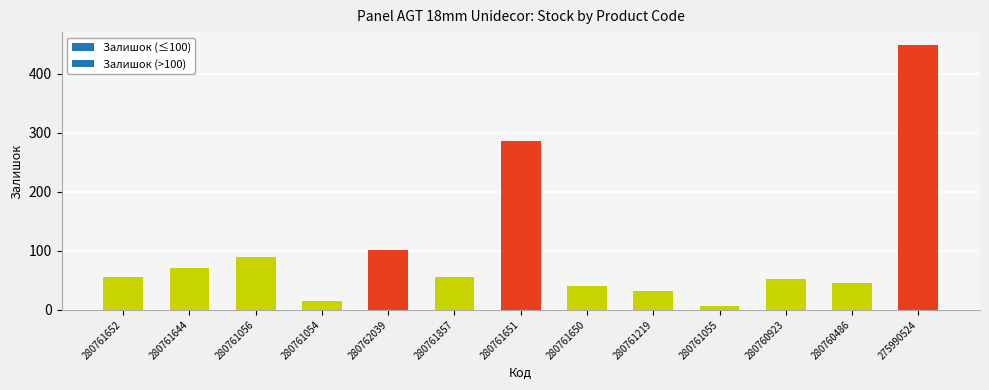

What position from the left is 280761651?

7